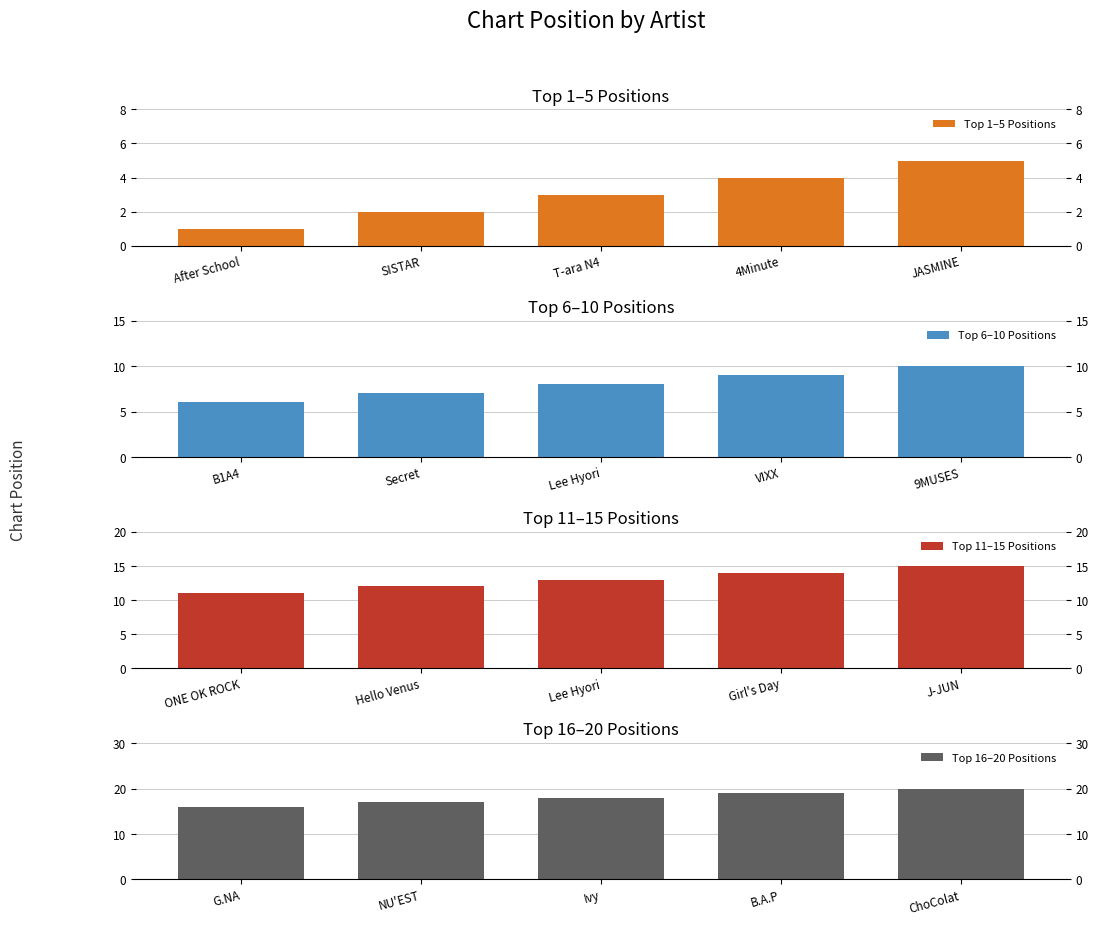

What is the difference between the Top 16–20 Positions values at G.NA and Ivy?

2